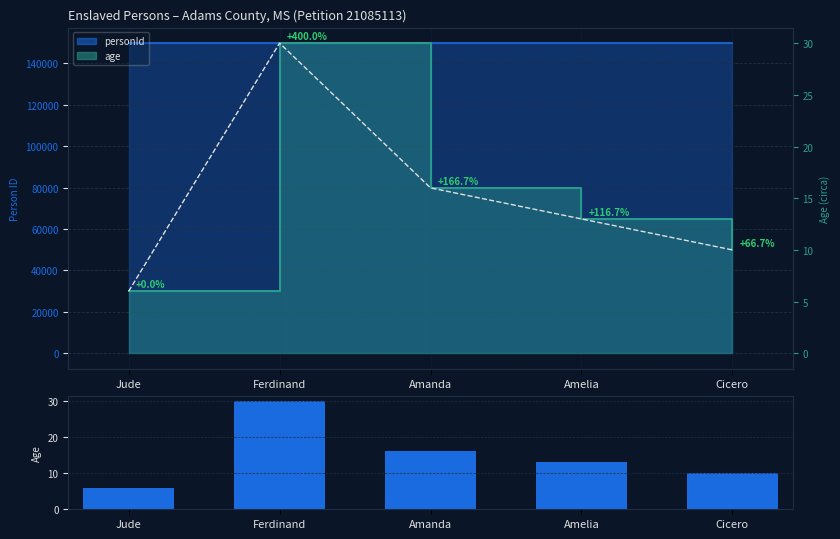

The age (bar) series shows 30 at Ferdinand. True or false?

True